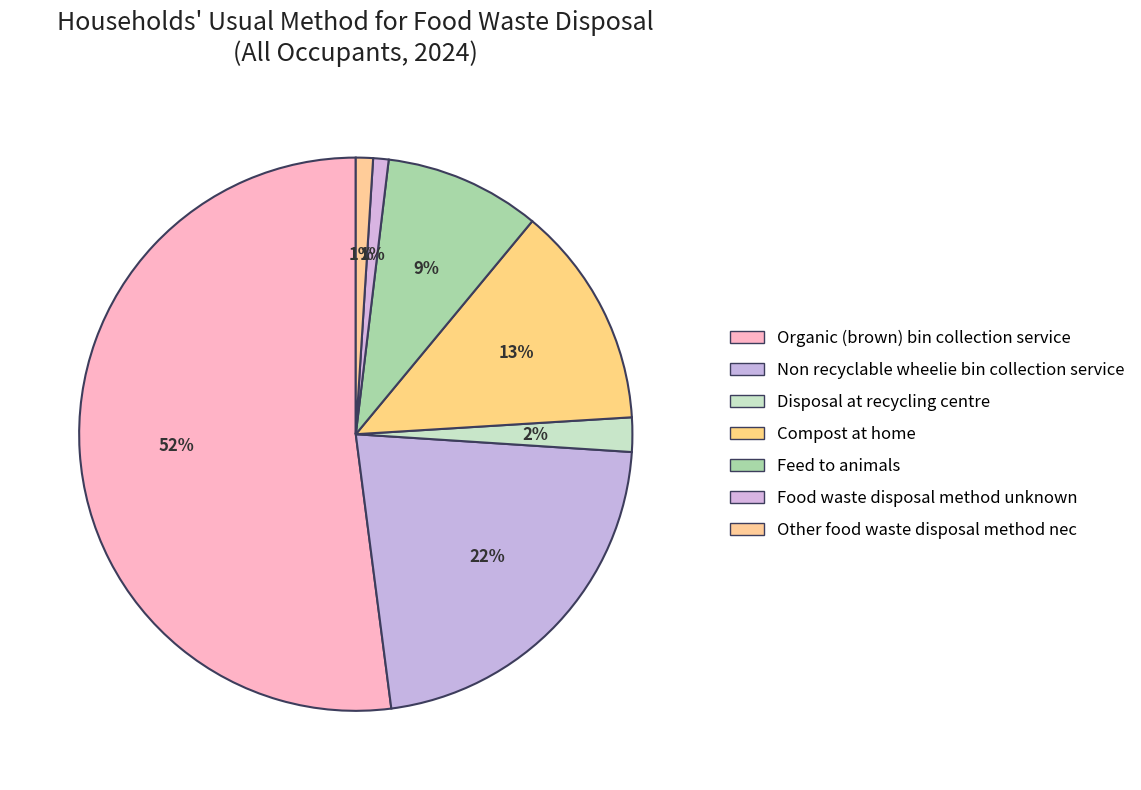

Does any single category account for the majority?

Yes